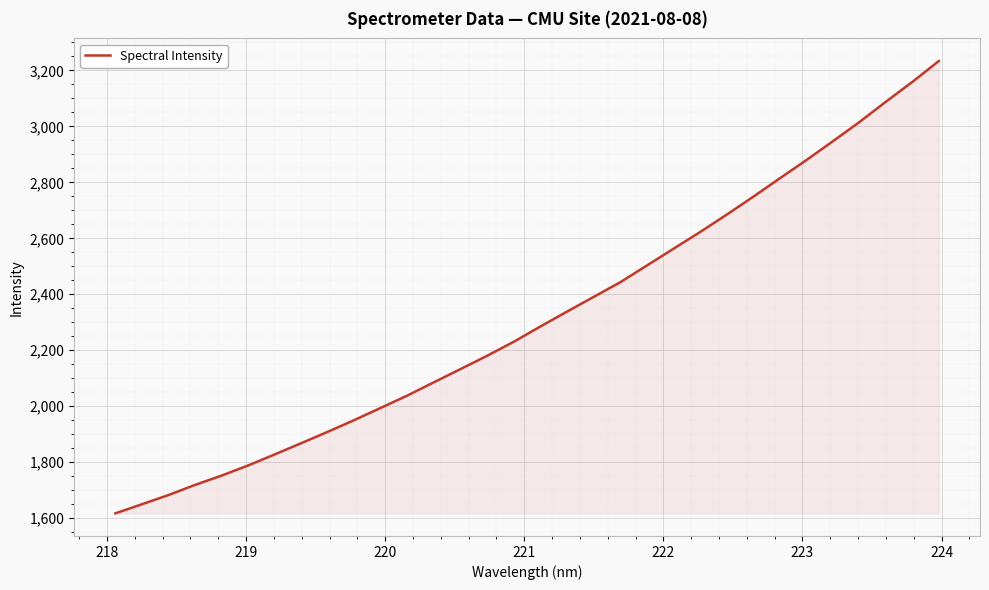

What is the difference between the maximum and minimum values?

1616.2